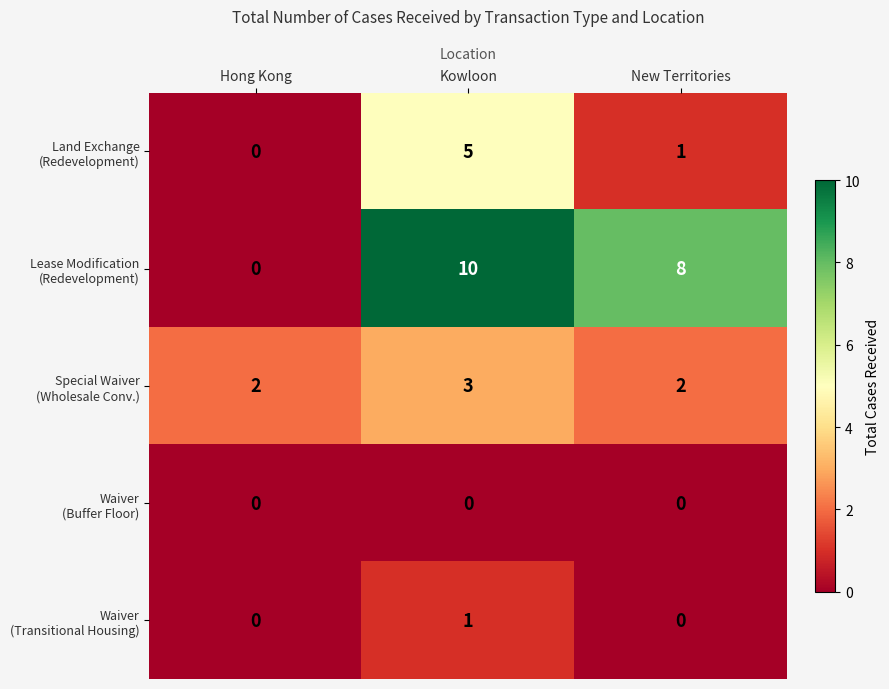

What is the total value across all series at New Territories?

11